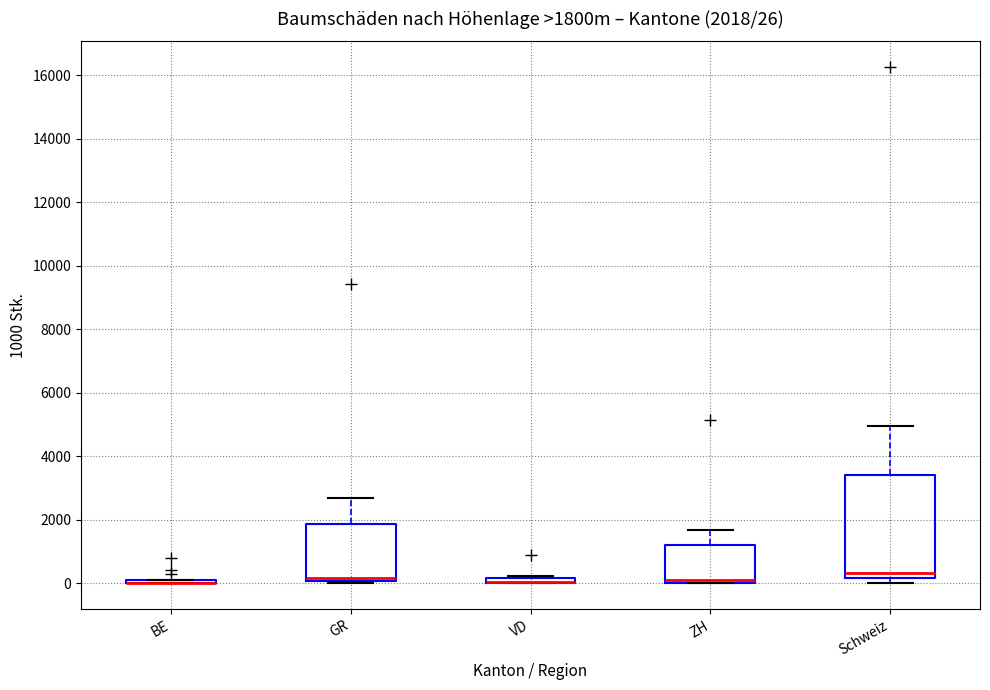

Which box is the tallest, from its lower edge to its upper edge?

Schweiz